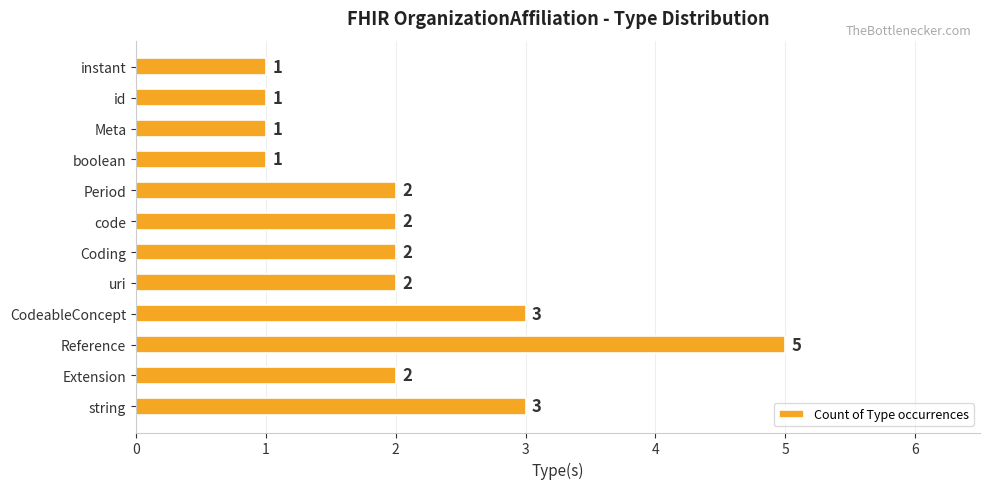

The chart shows a value of 2 at Coding. True or false?

True